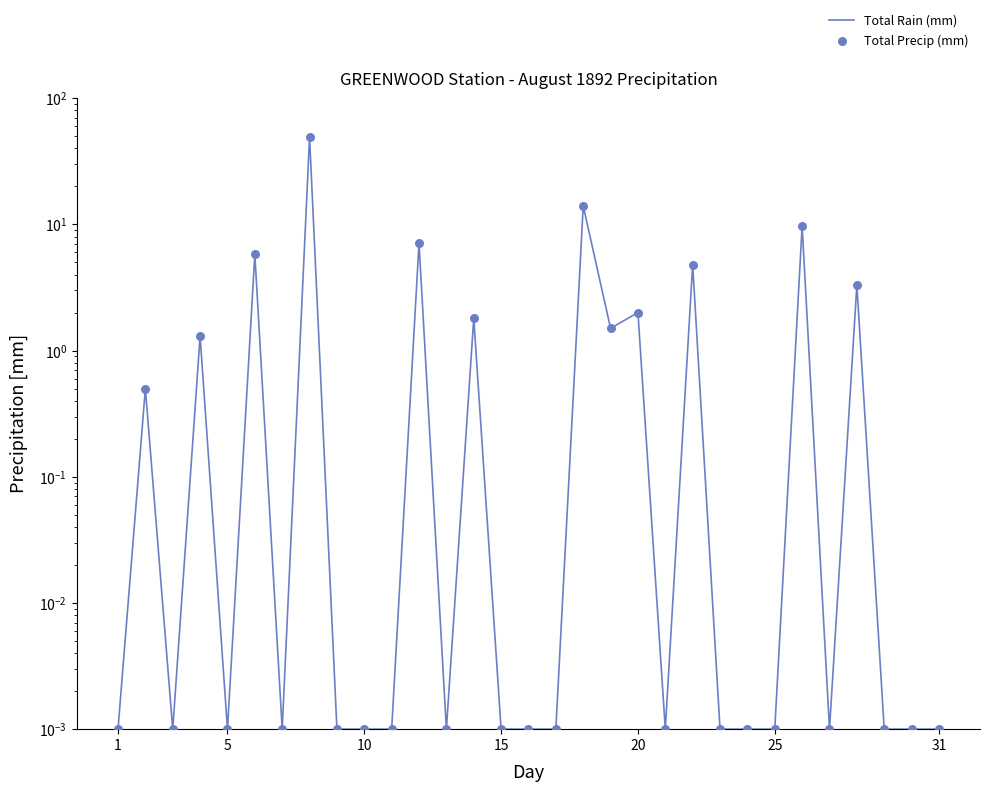

What are all the series names shown in the legend?

Total Rain (mm), Total Precip (mm)